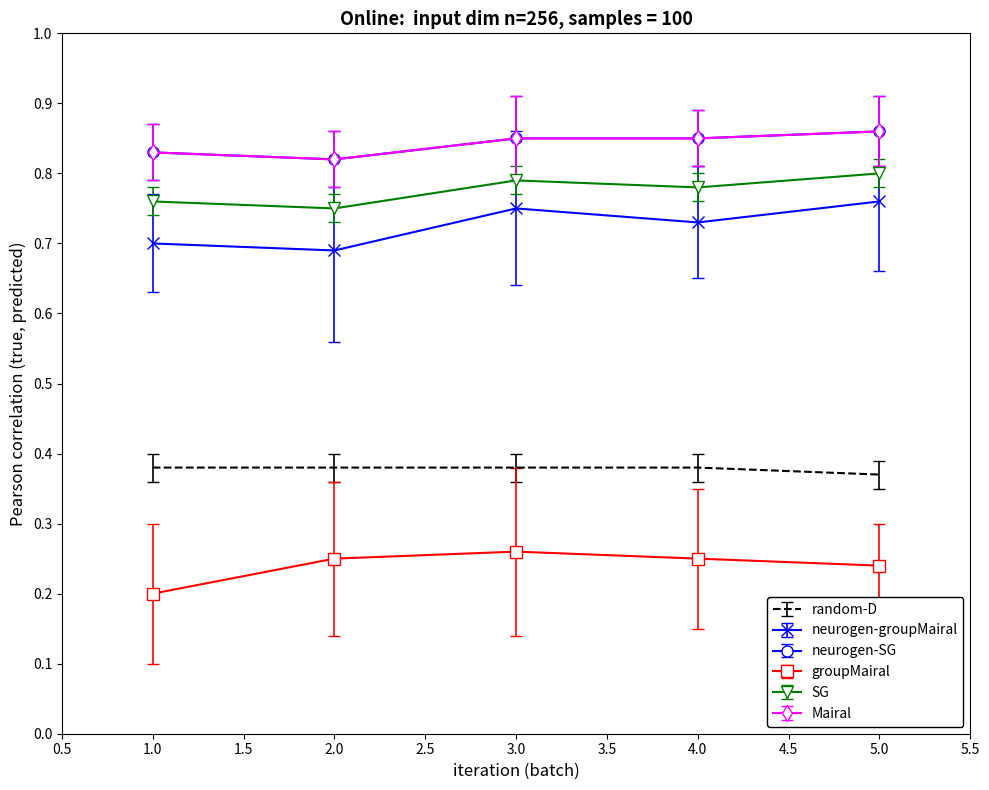

What is the smallest value displayed?

0.2